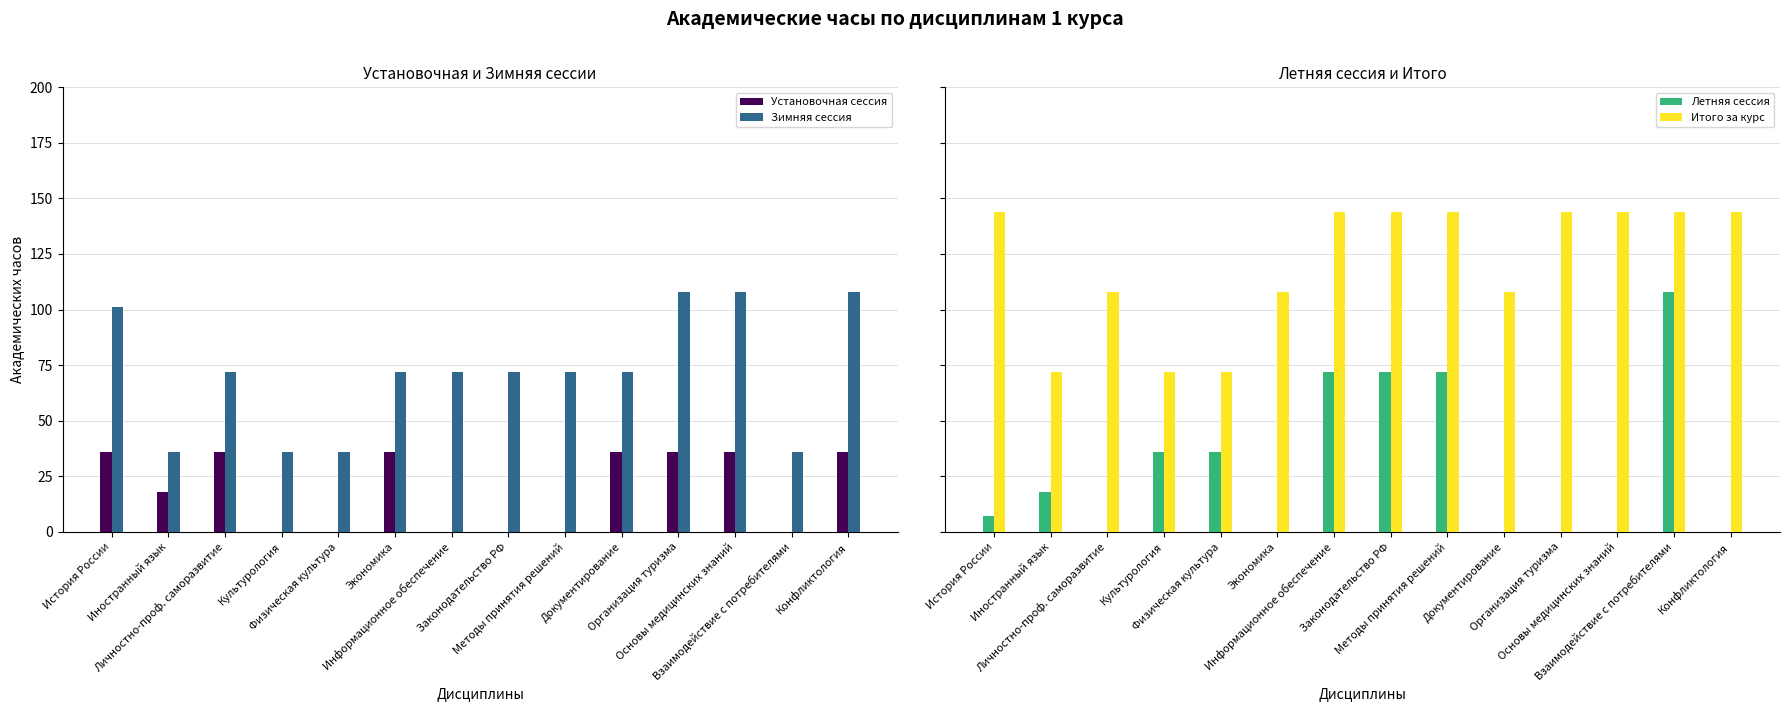

Does the chart contain stacked bars?

No